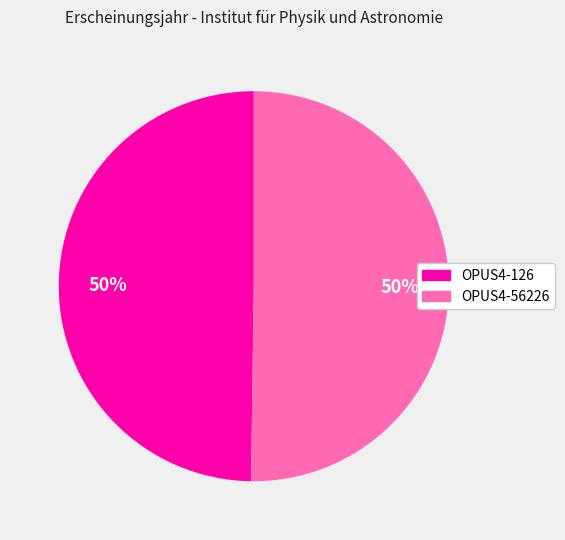

What percentage is the OPUS4-56226 slice, to the nearest percent?

50%